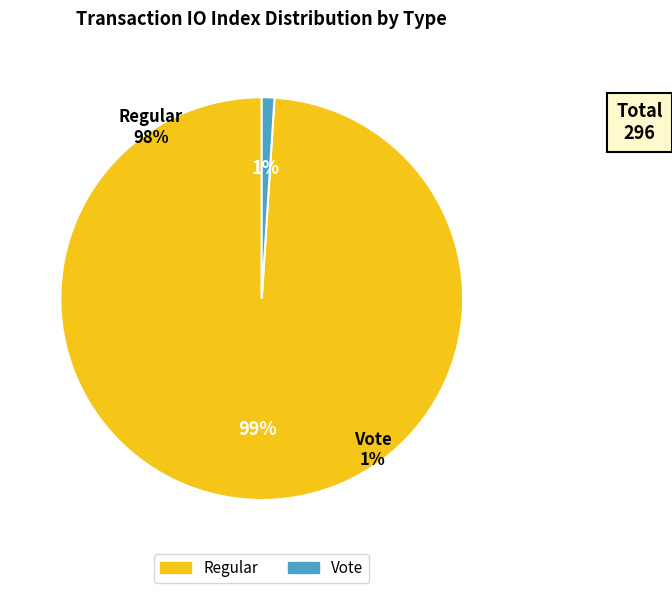

Does Vote represent more than half of the total?

No